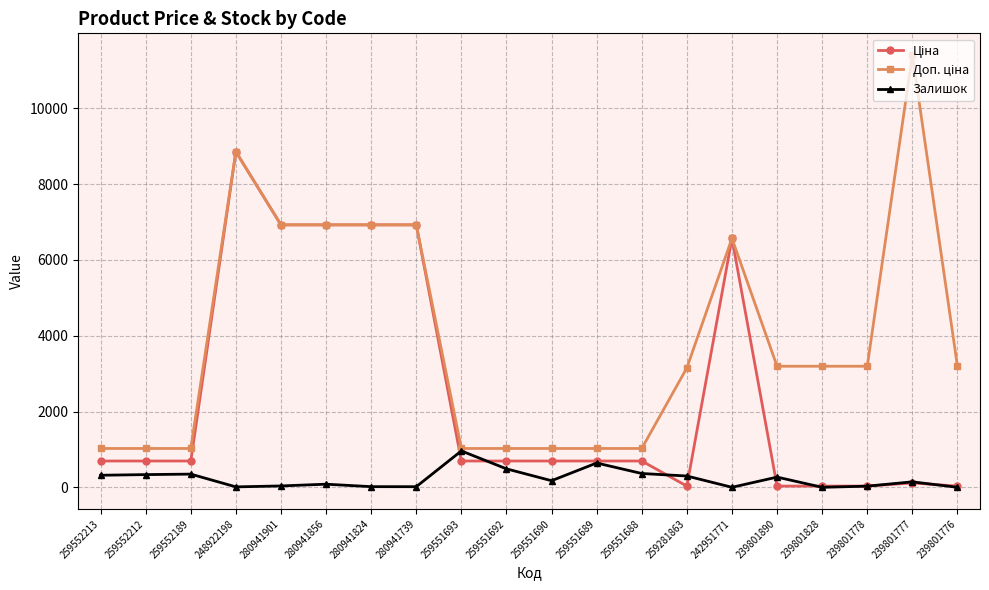

What is the total value across all series at 259552213?

2036.3